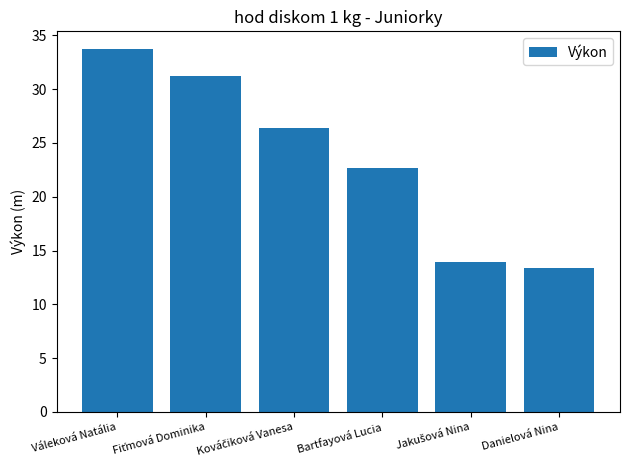

What is the value of the 3rd bar from the left?

26.4